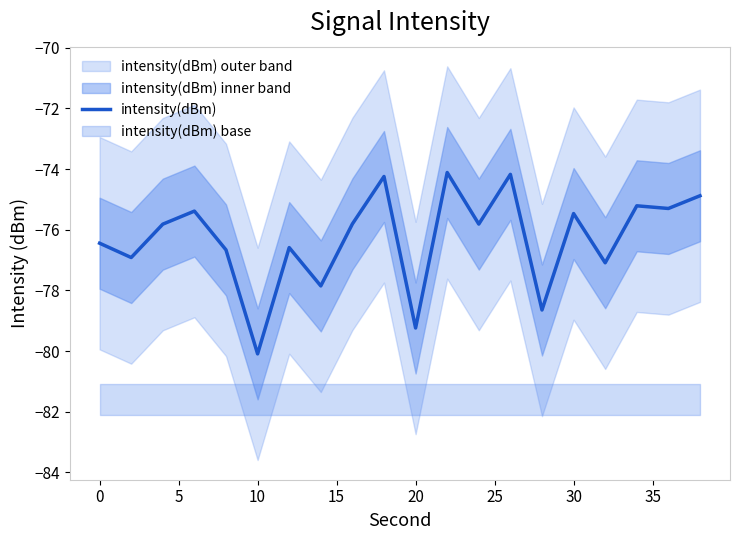

Which category has the lowest value in the intensity(dBm) series?

10